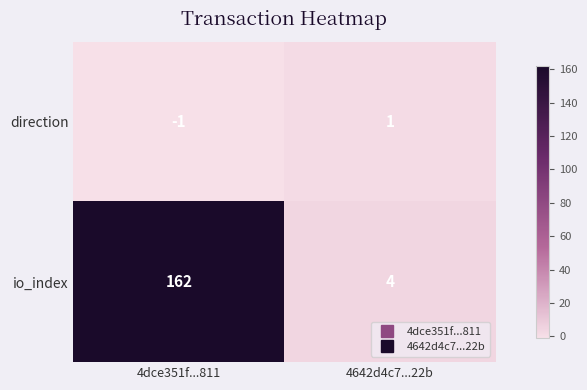

What is the total value across all series at 4dce351f...811?

161